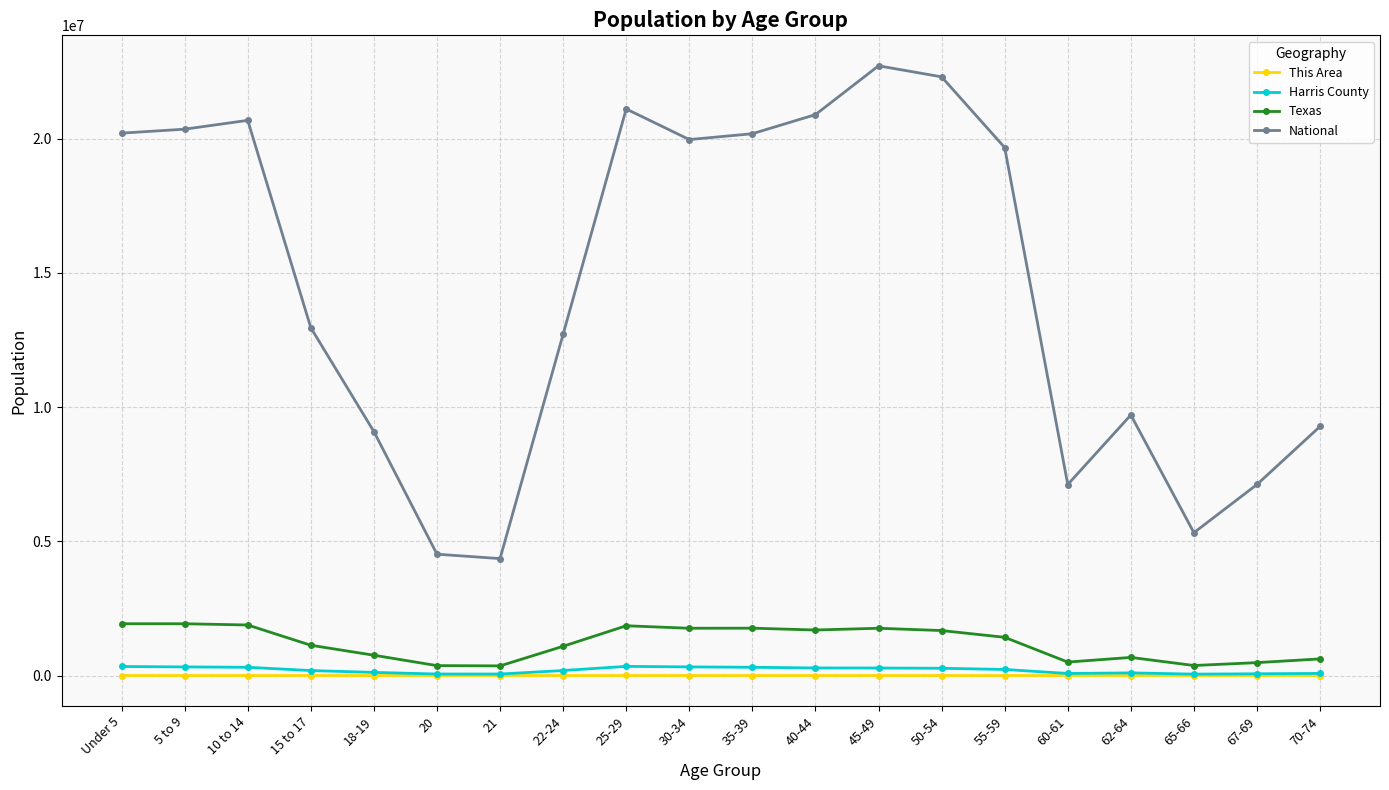

What is the sum of the This Area values at 35-39 and 40-44?

1058